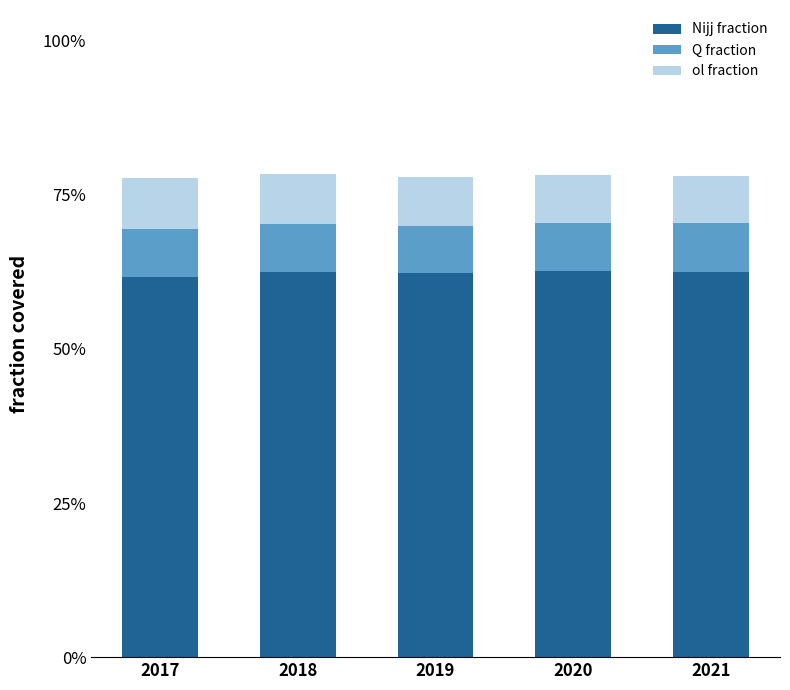

What is the sum of the ol fraction values at 2017 and 2021?

0.2